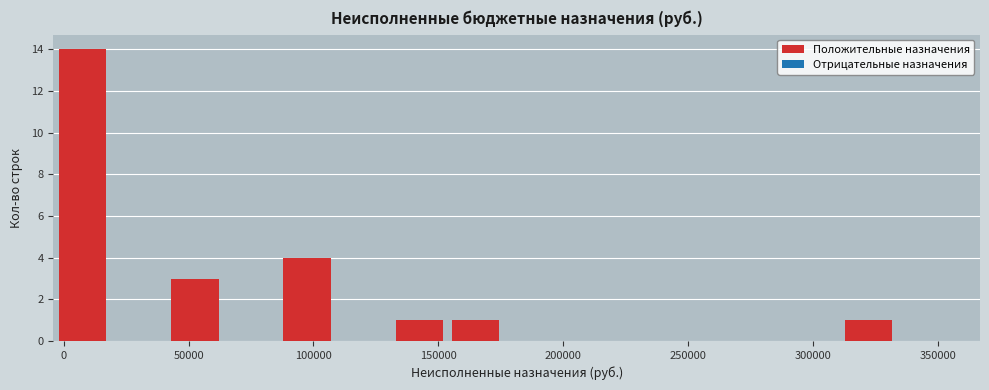

Which range on the x-axis has the tallest bar?

-5000 to 20000